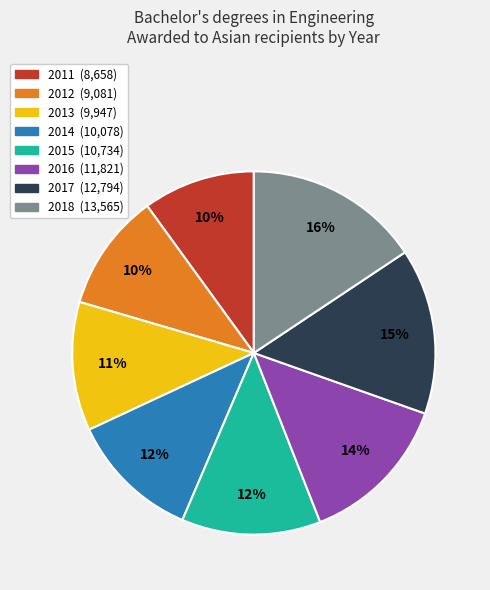

Which has a higher value, 2018 or 2011?

2018